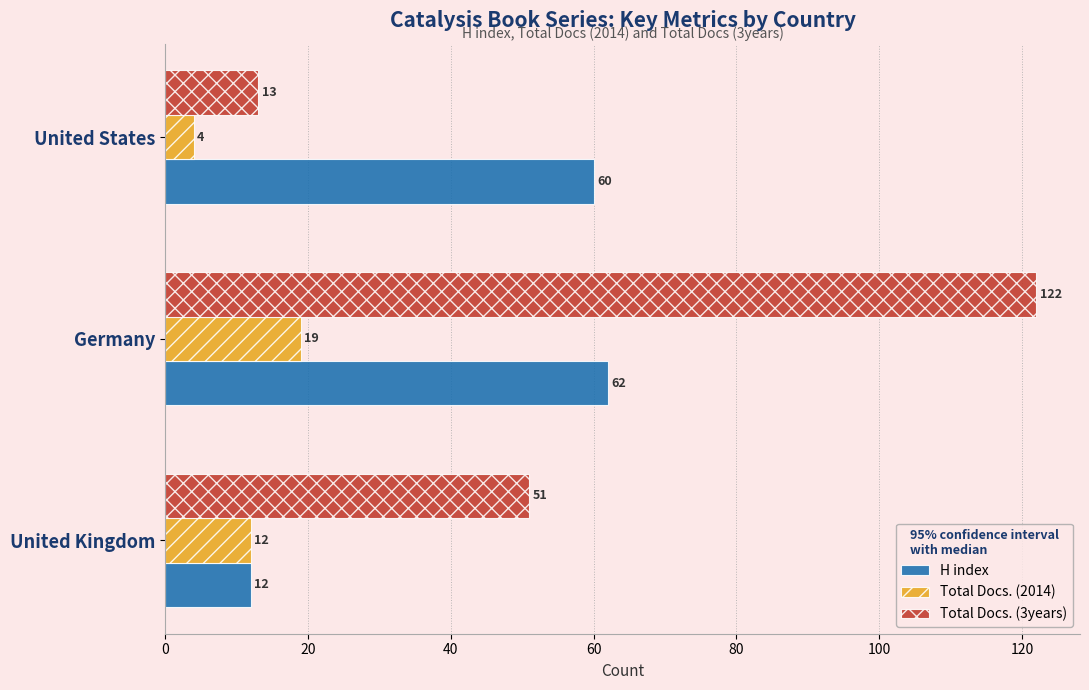

Between United Kingdom and Germany, which series saw the biggest shift?

Total Docs. (3years)